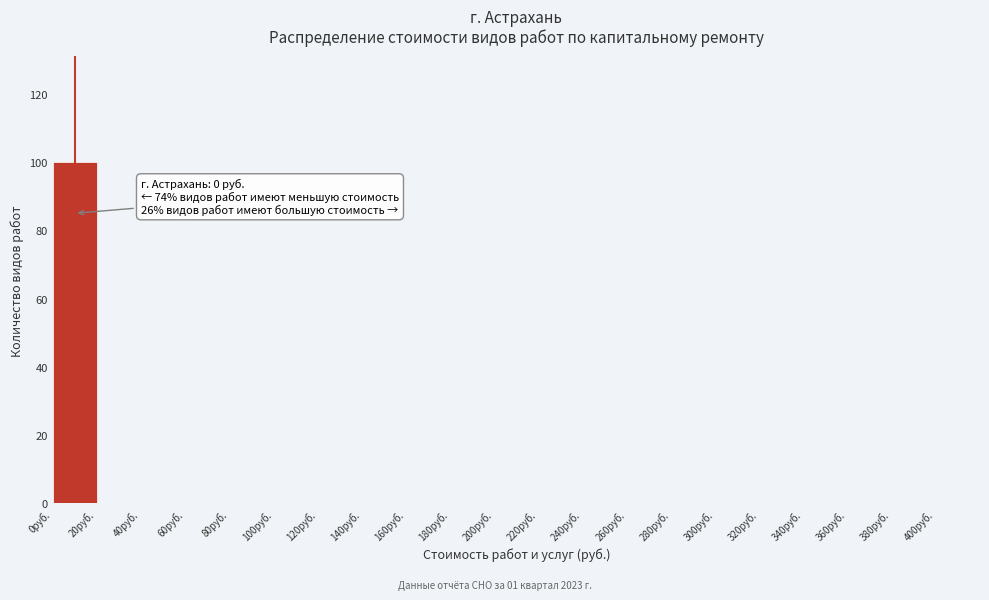

Over which range of the x-axis is the bar tallest?

0 to 20